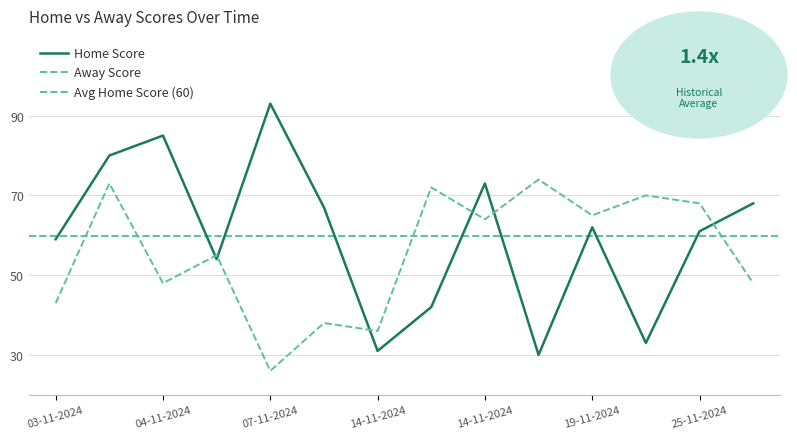

What is the average value of the Away Score series?

56